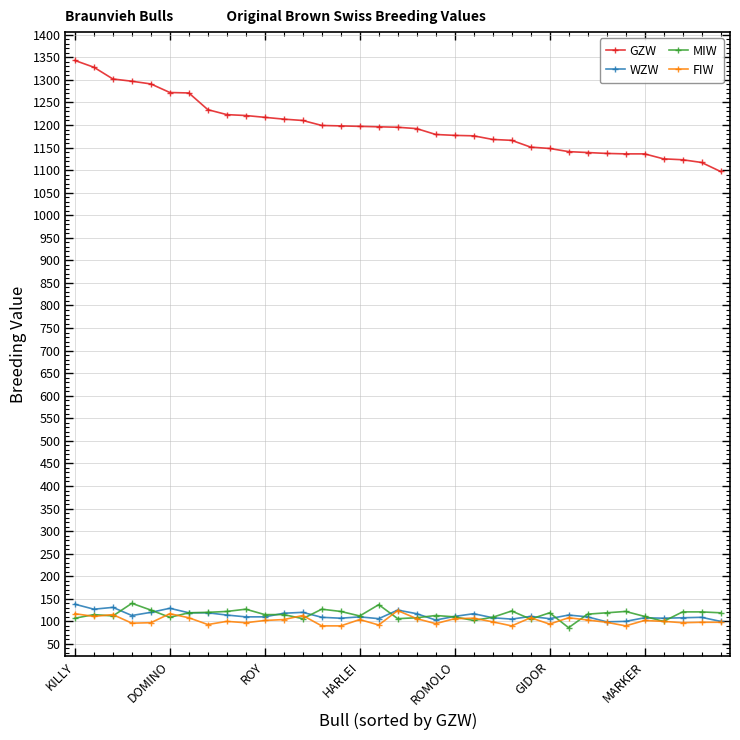

True or false: GZW and FIW cross at least once.

False